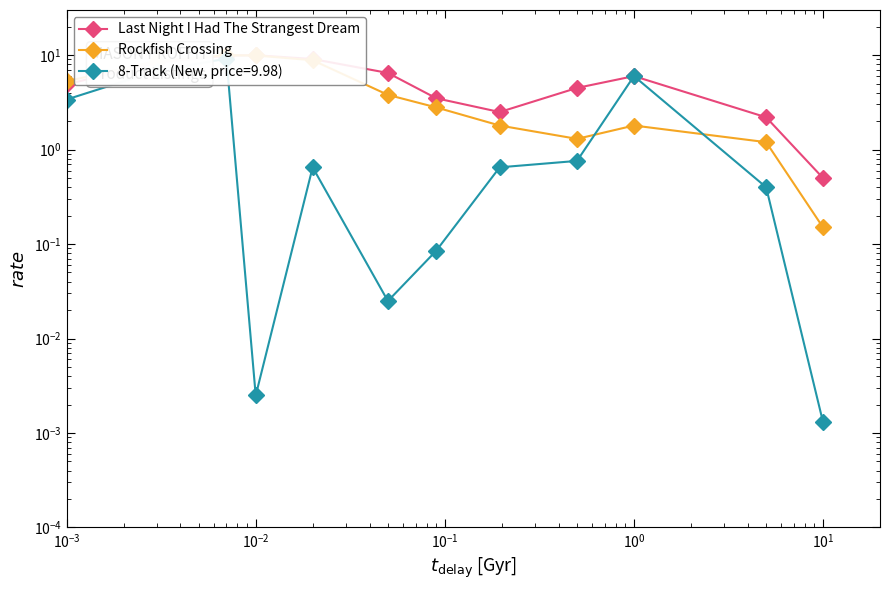

Rank the series by their average value, from lowest to highest.

Rockfish Crossing, Last Night I Had The Strangest Dream